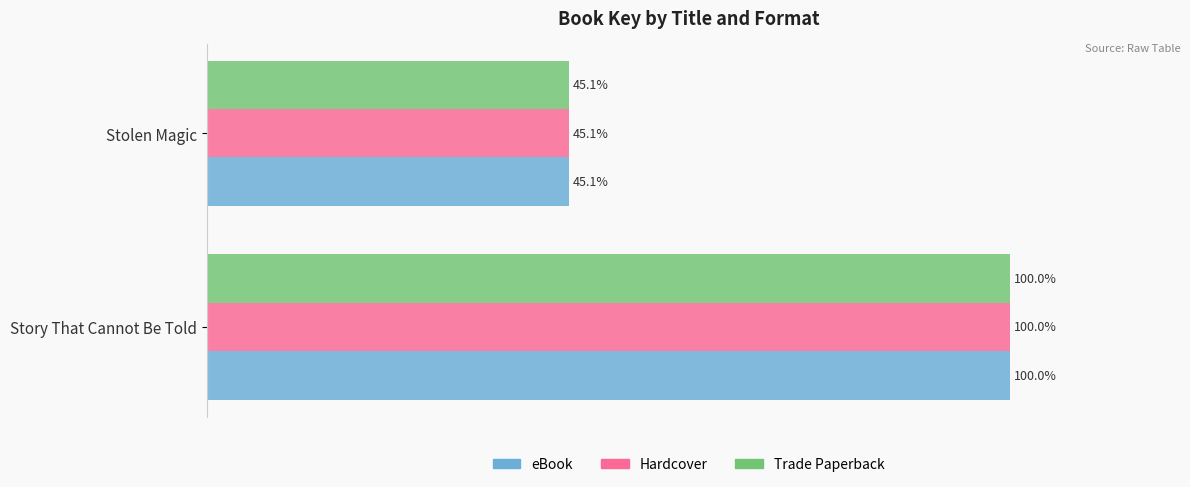

Which category has the lowest value across all series?

Stolen Magic